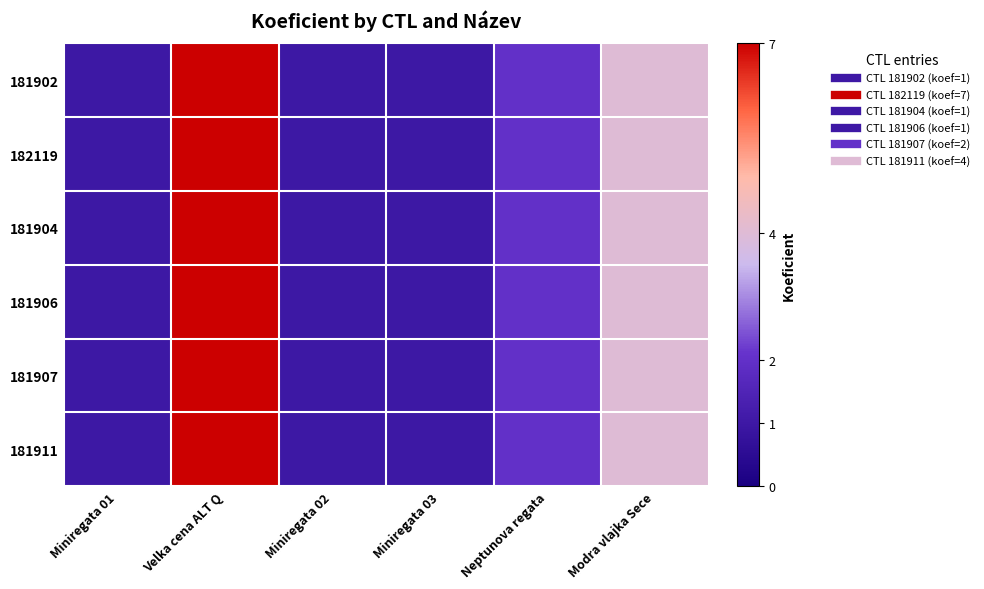

Which series has the largest total across all categories?

181902